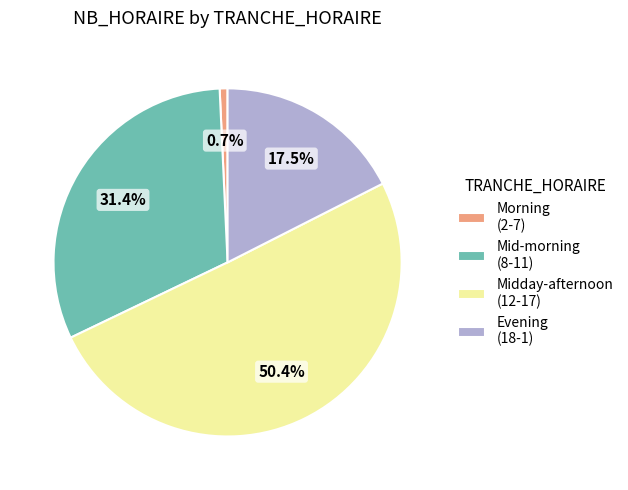

What portion of the pie excludes Midday-afternoon (12-17)?

49.6%